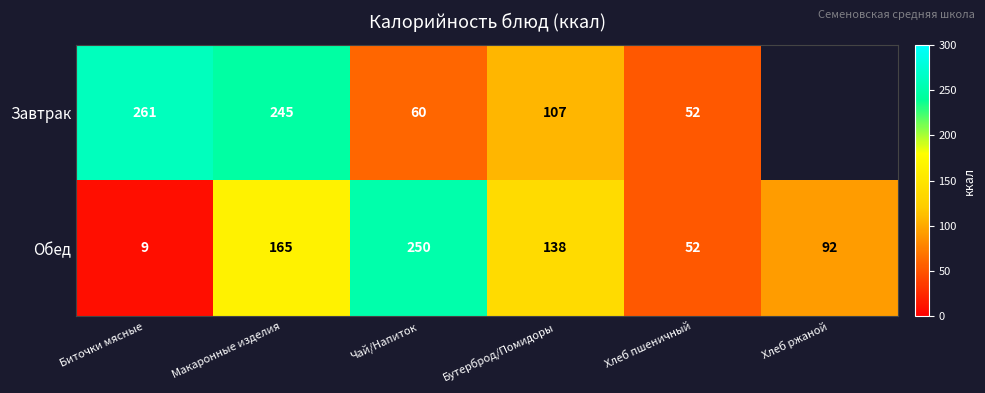

At how many categories does at least one series exceed 245?

2